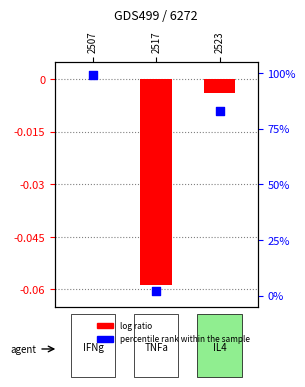

At how many categories does at least one series exceed 13?

2